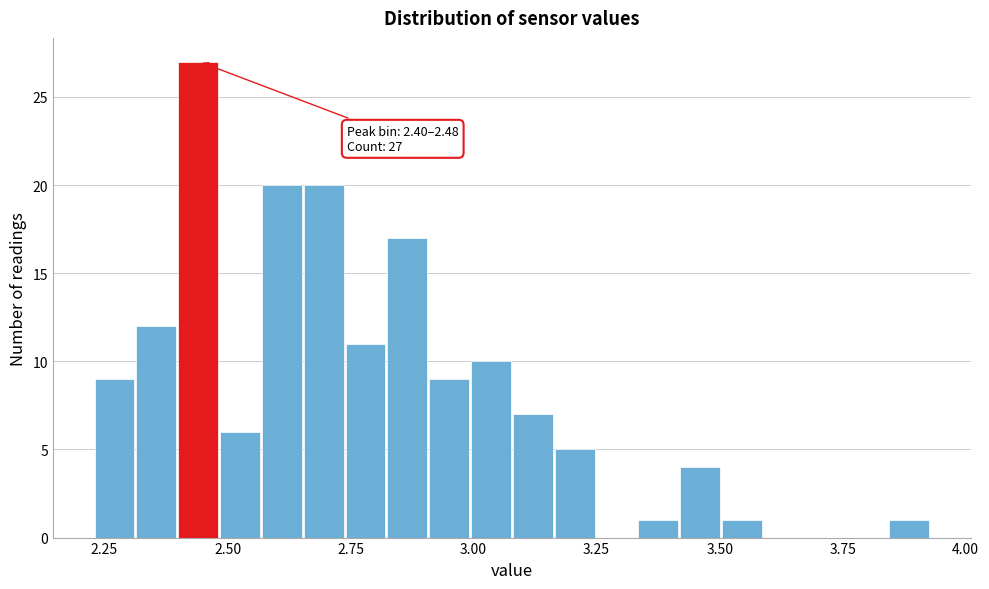

Read against the x-axis, roughly where is the centre of the tallest bar?

2.45